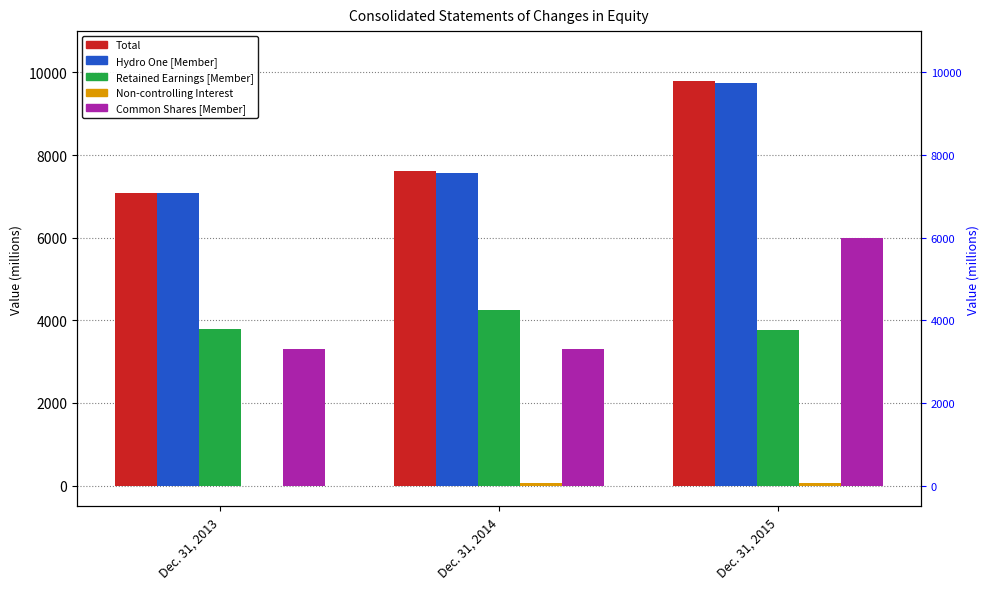

Reading right to left, list all the values displayed in this chart.

Total: 9802	7603	7092
Hydro One [Member]: 9750	7554	7092
Retained Earnings [Member]: 3759	4249	3787
Non-controlling Interest: 52	49	0
Common Shares [Member]: 6000	3314	3314